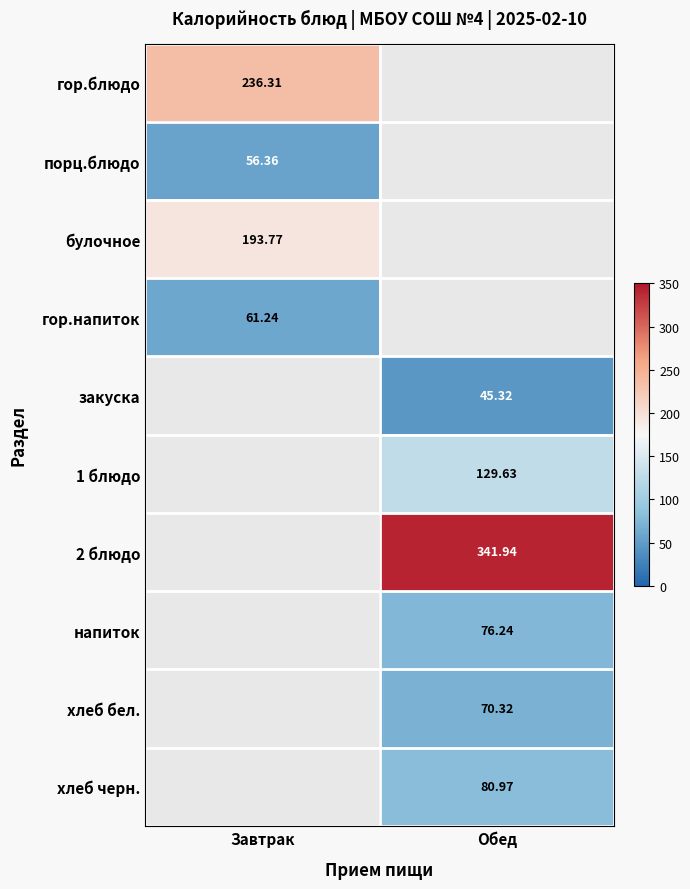

True or false: гор.блюдо has a value of 89.8 at Завтрак.

False